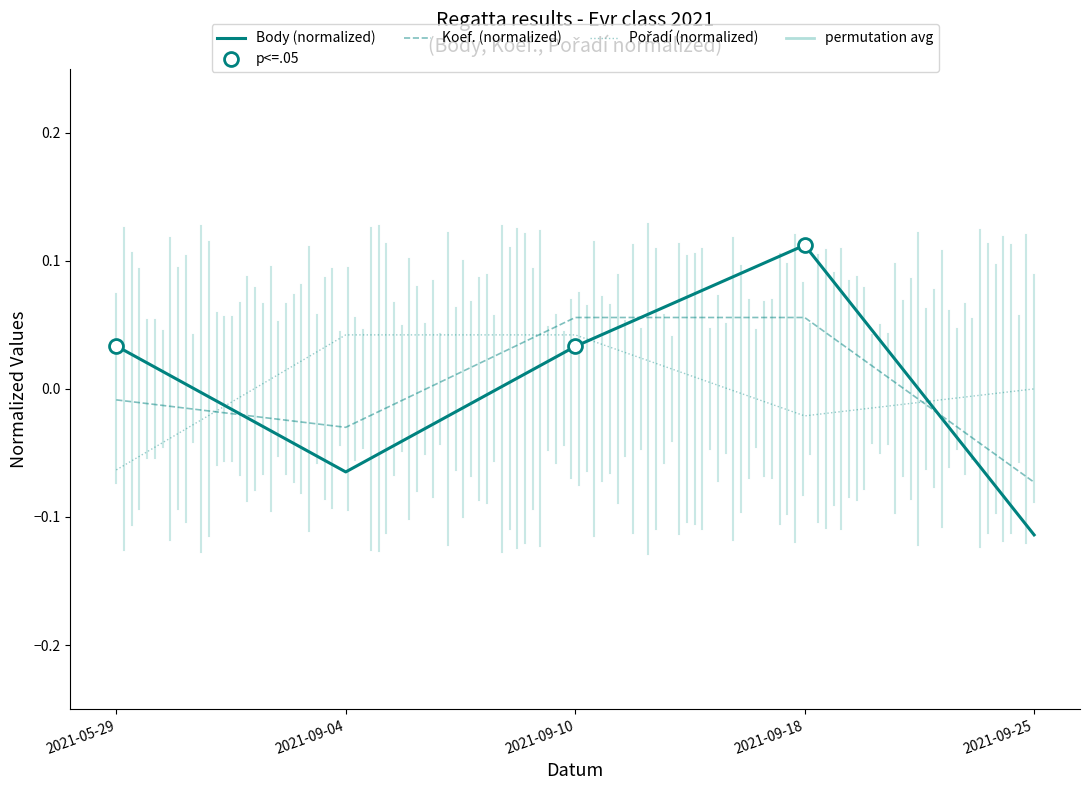

What is the label of the 4th point from the right?

2021-09-04